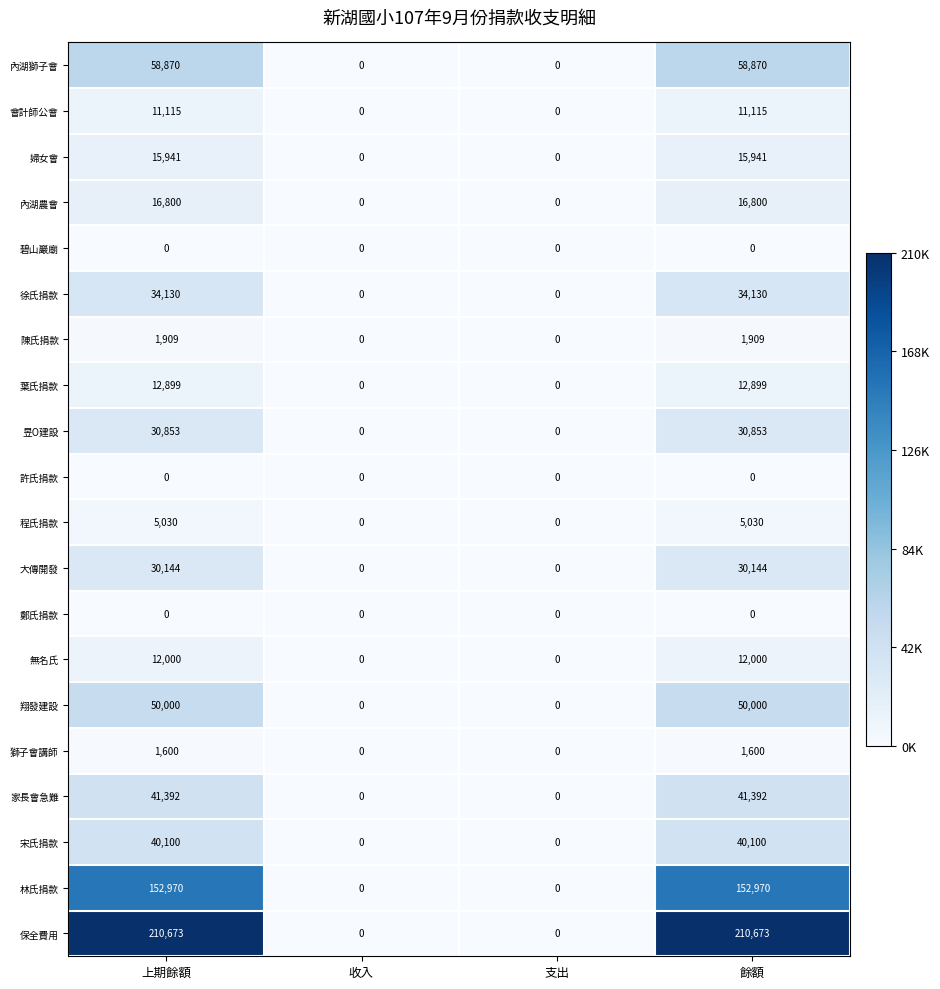

What is the approximate value of 陳氏捐款 at 餘額, to the nearest 100?

1900